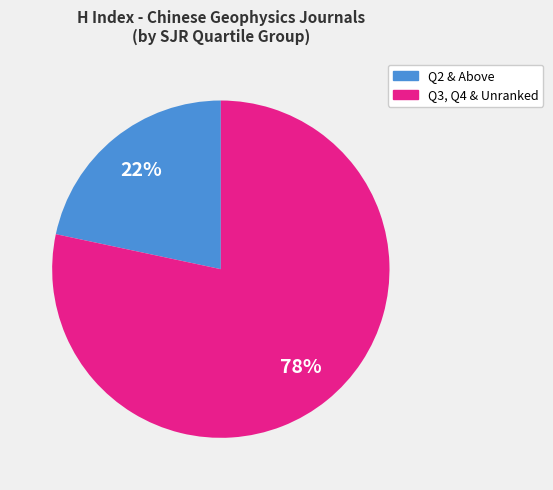

Is there any slice that represents more than half of the pie?

Yes